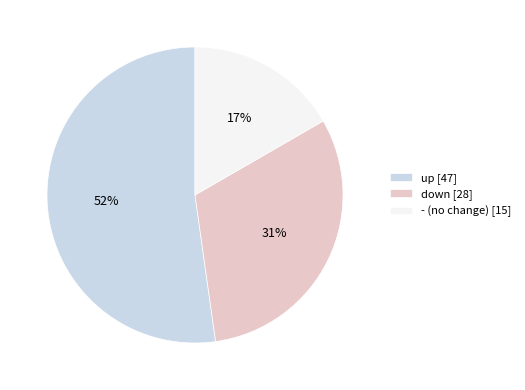

Is the sum of down and up greater than half?

Yes